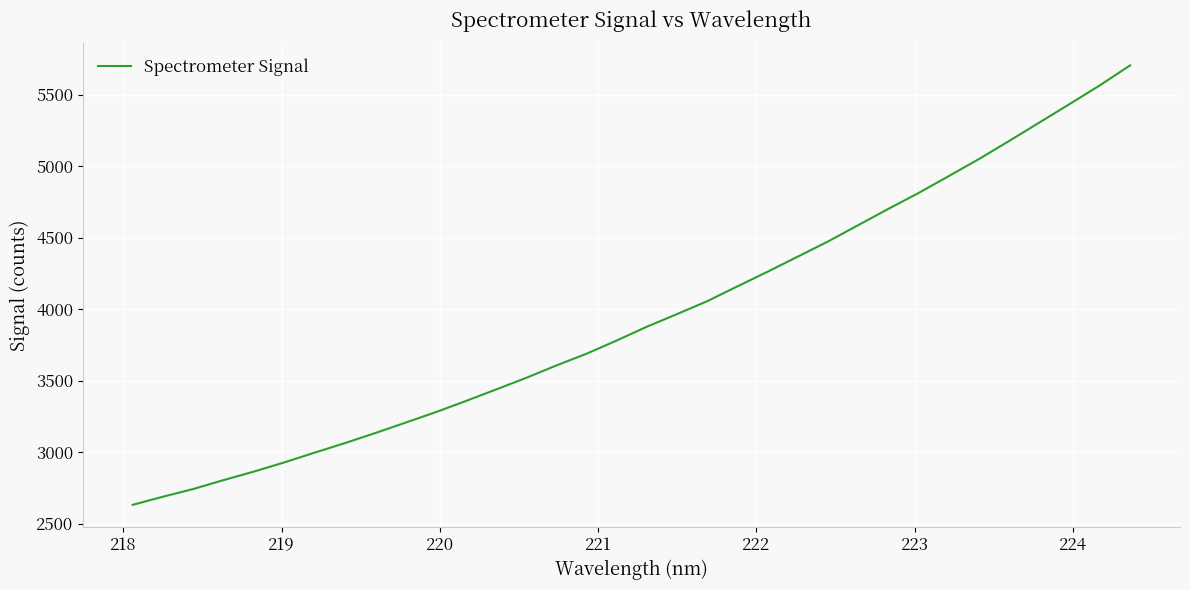

What is the minimum value shown in the chart?

2632.2